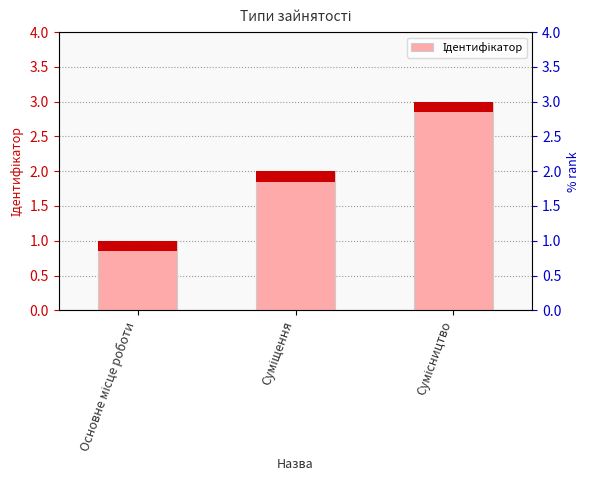

What position from the left is Суміщення?

2